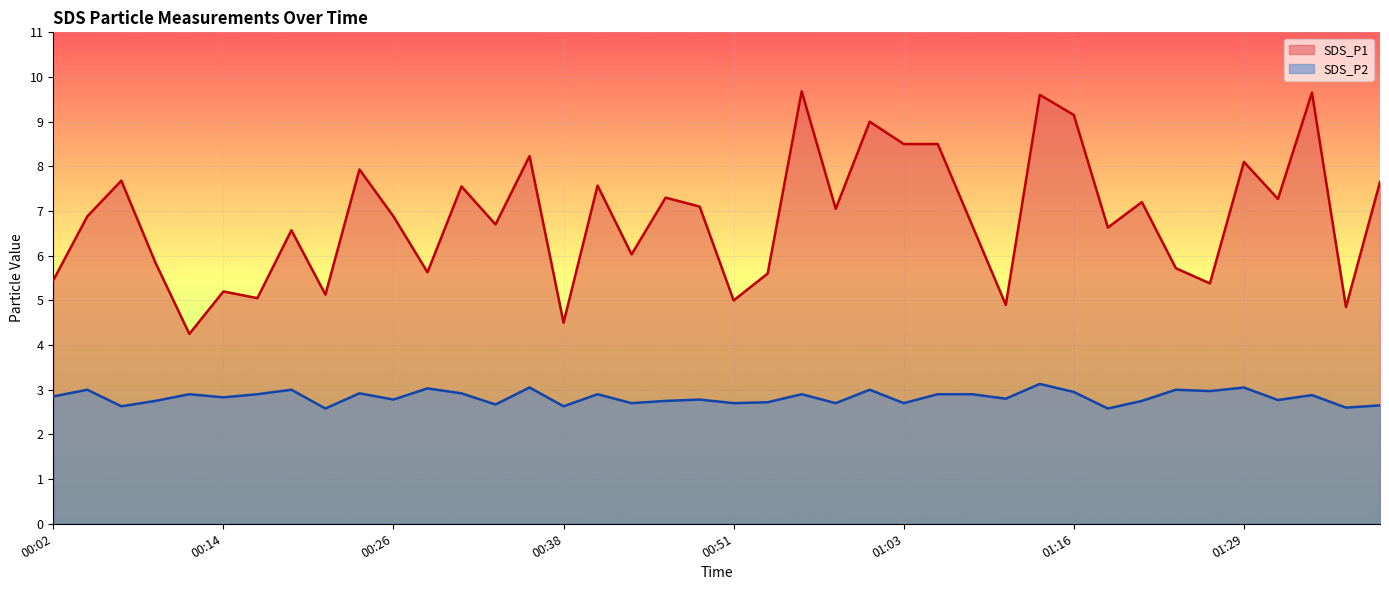

How many lines are shown in the chart?

2